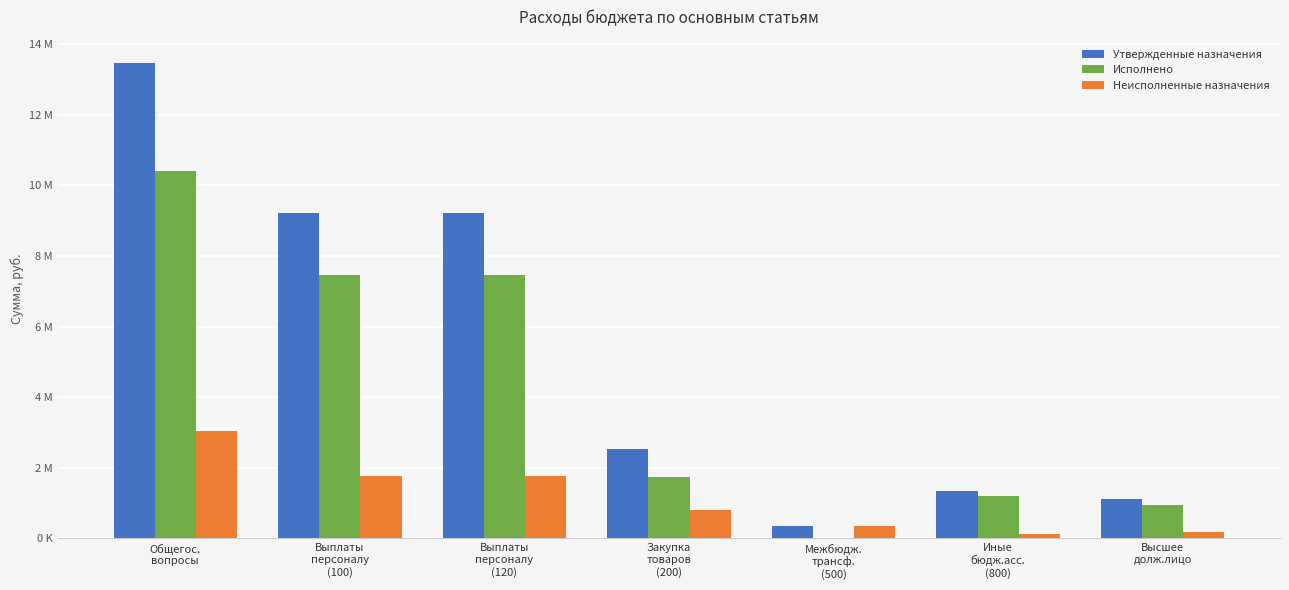

Does the chart contain stacked bars?

No